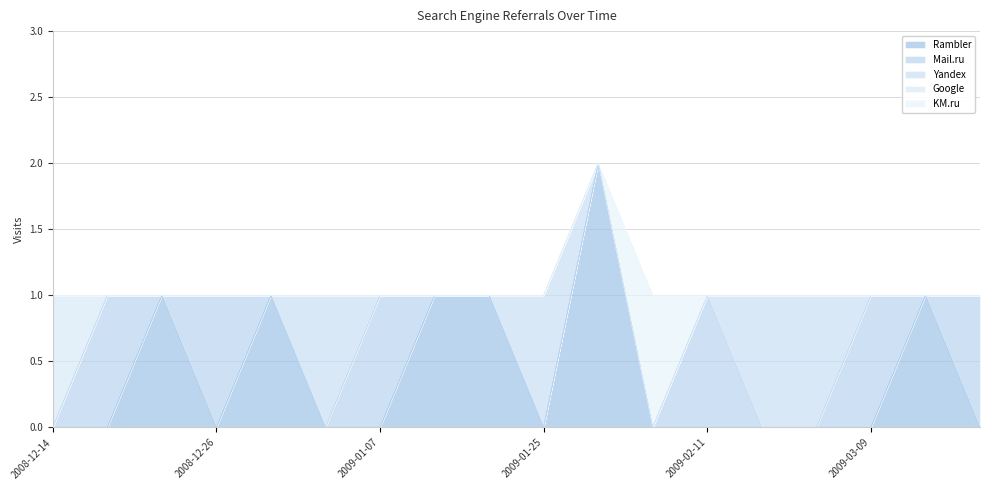

Where do Rambler and Mail.ru first cross each other?

2008-12-20 and 2008-12-22